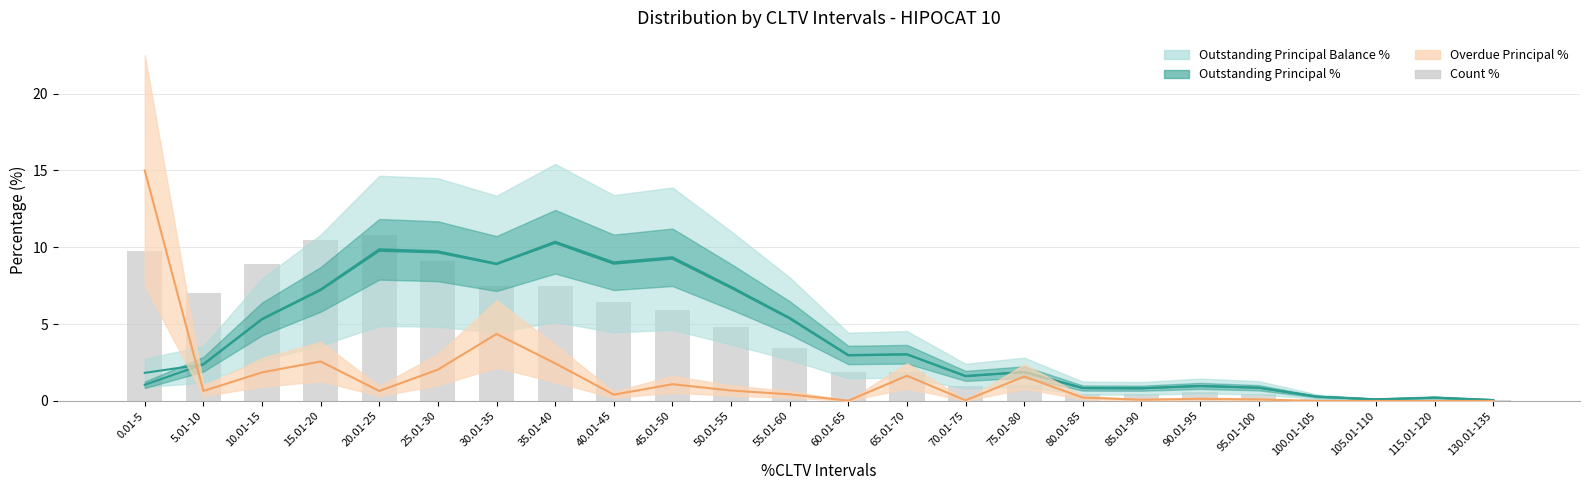

What is the value of the 14th bar from the left?

1.9